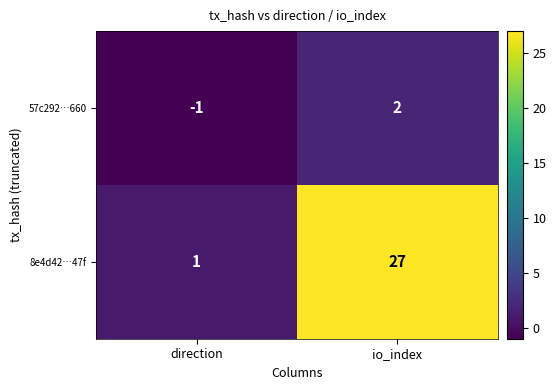

At which label does 8e4d42…47f reach its minimum?

direction